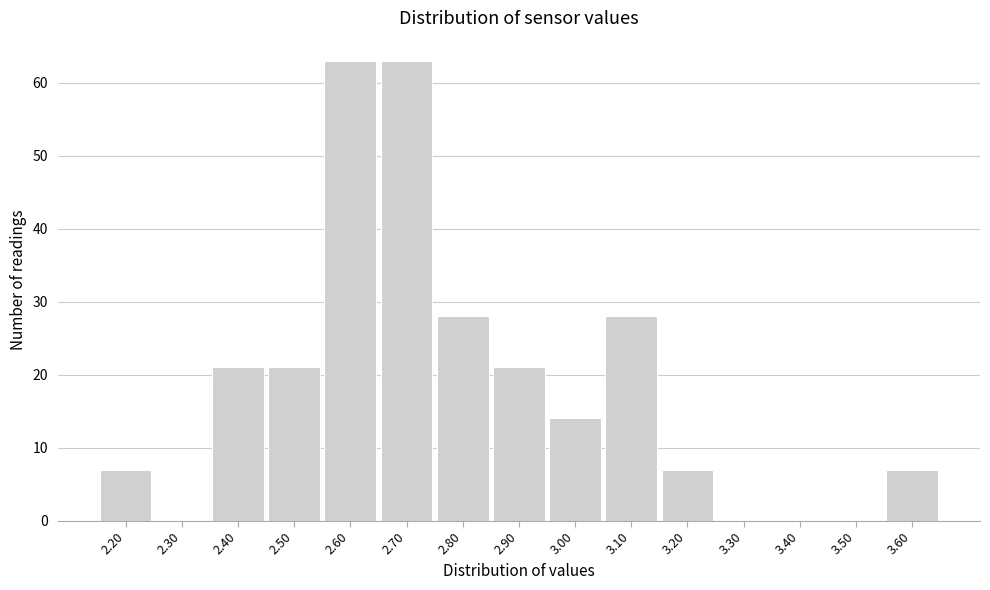

Reading left to right, list all the values displayed in this chart.

2.20=7	2.30=0	2.40=21	2.50=21	2.60=63	2.70=63	2.80=28	2.90=21	3.00=14	3.10=28	3.20=7	3.30=0	3.40=0	3.50=0	3.60=7